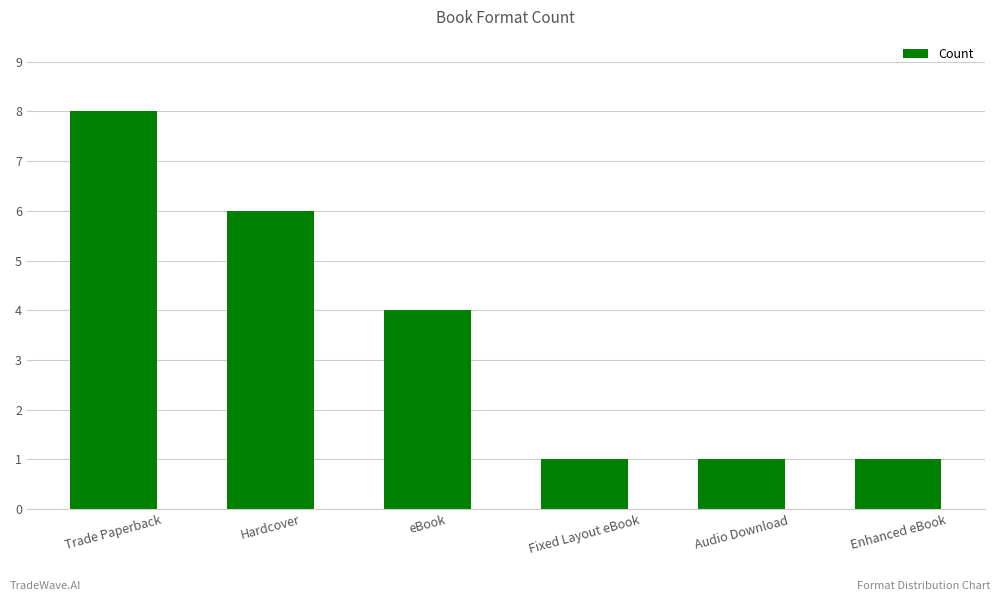

Between Fixed Layout eBook and Trade Paperback, which is larger?

Trade Paperback